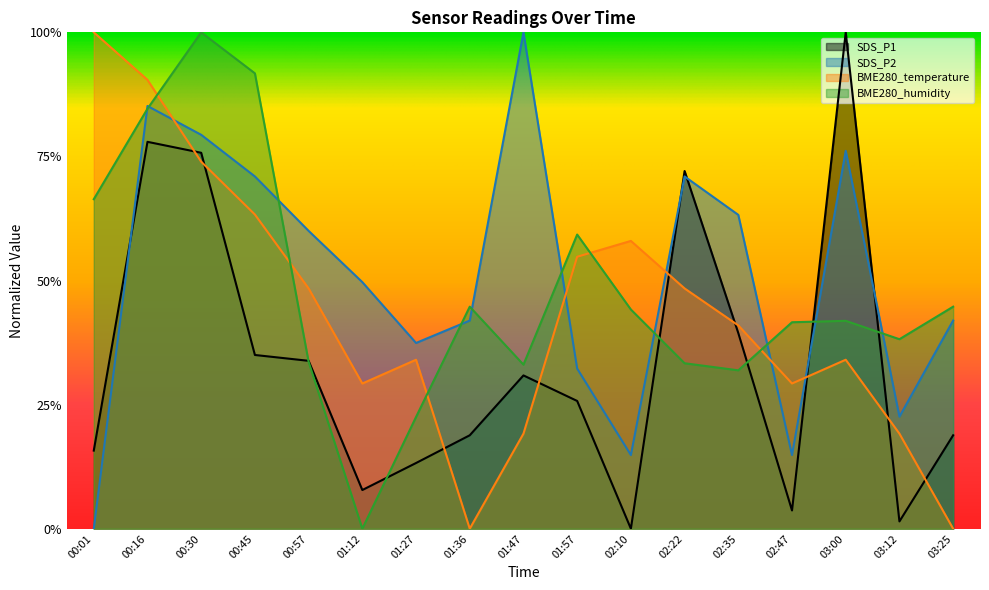

At which label does BME280_humidity reach its peak?

00:30